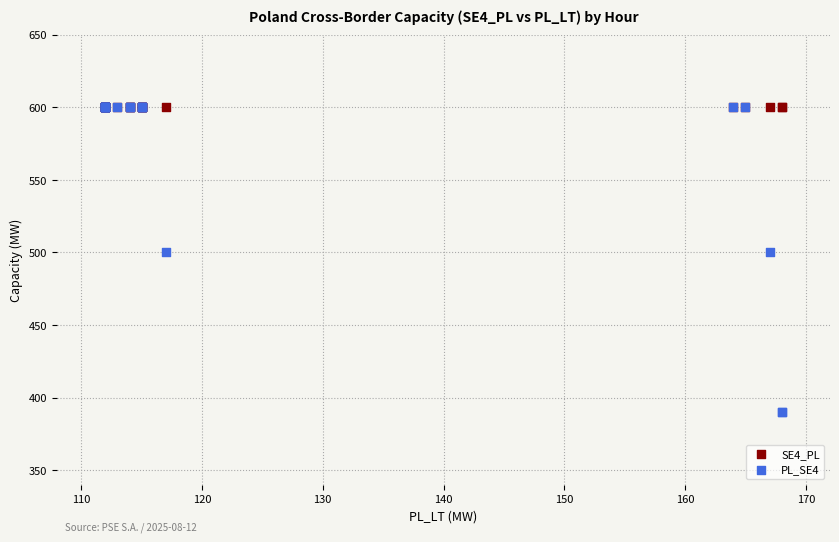

What are all the series names shown in the legend?

SE4_PL, PL_SE4